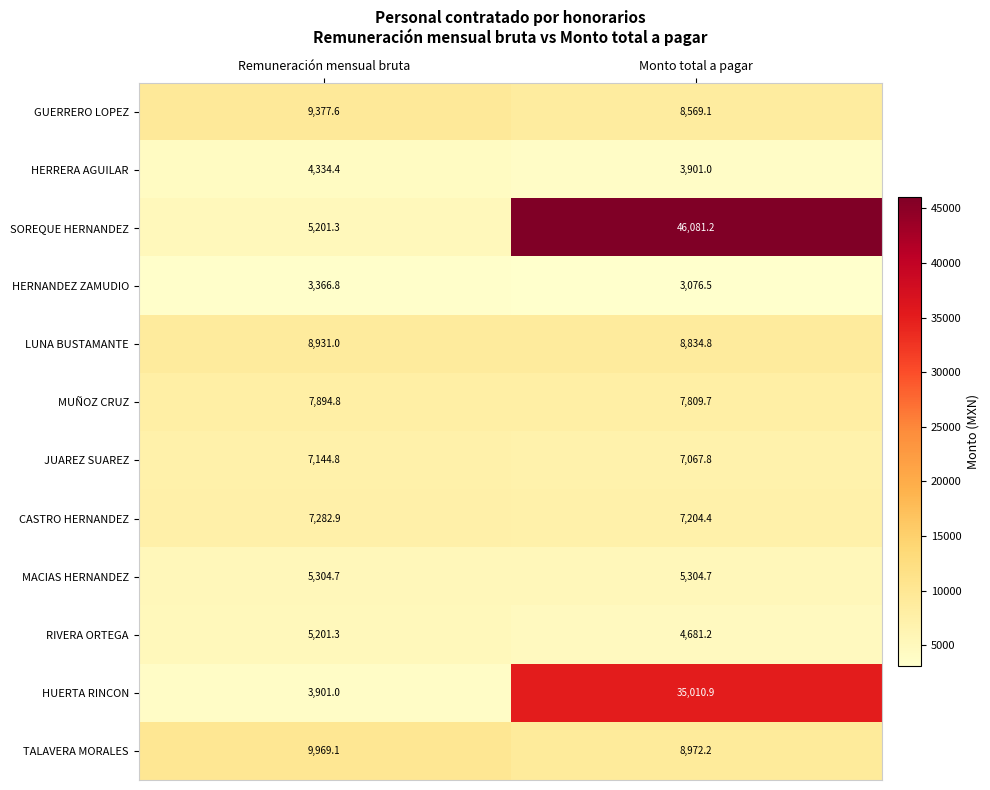

At how many categories does at least one series exceed 35872?

1